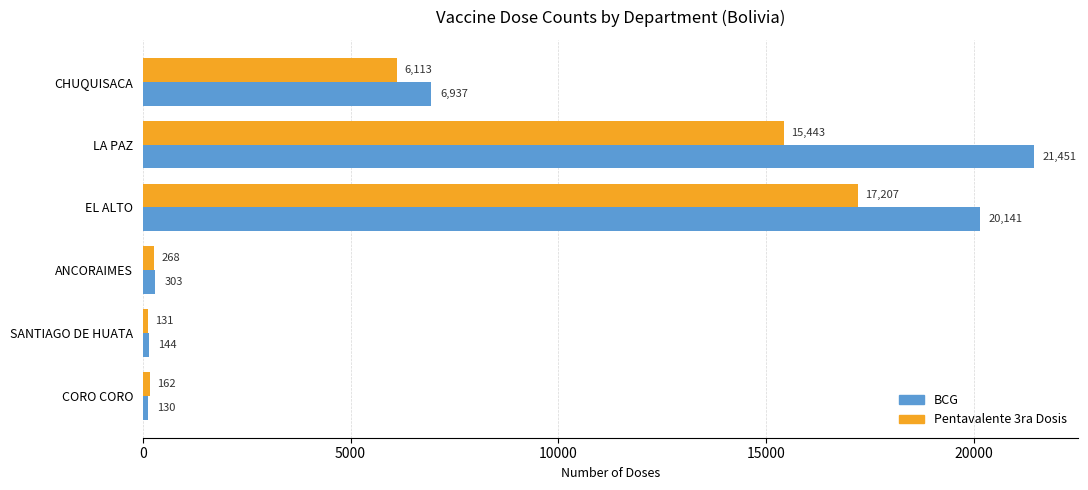

At which label is Pentavalente 3ra Dosis closest to 8669?

CHUQUISACA